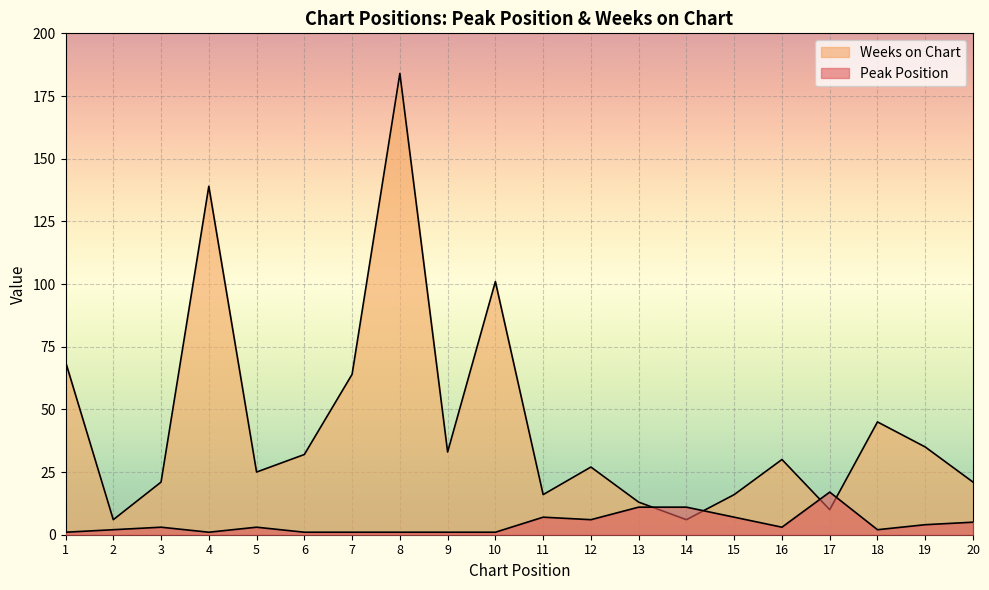

What is the spread (max minus min) of values at 7?

63